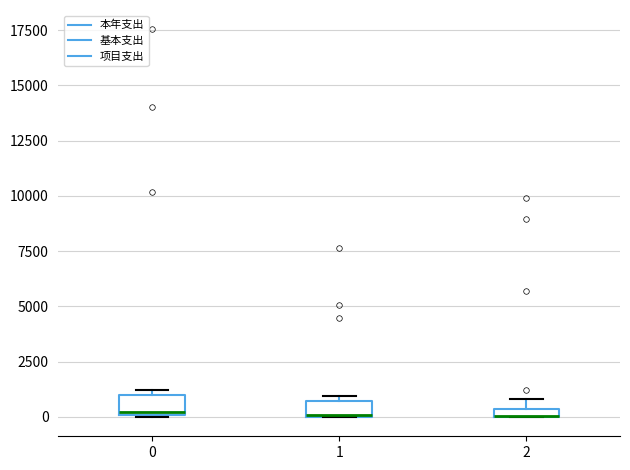

Where is the upper edge of the box at x = 1 on the y-axis? The values are not printed on the chart, so give them approximately, as read against the axis.

500